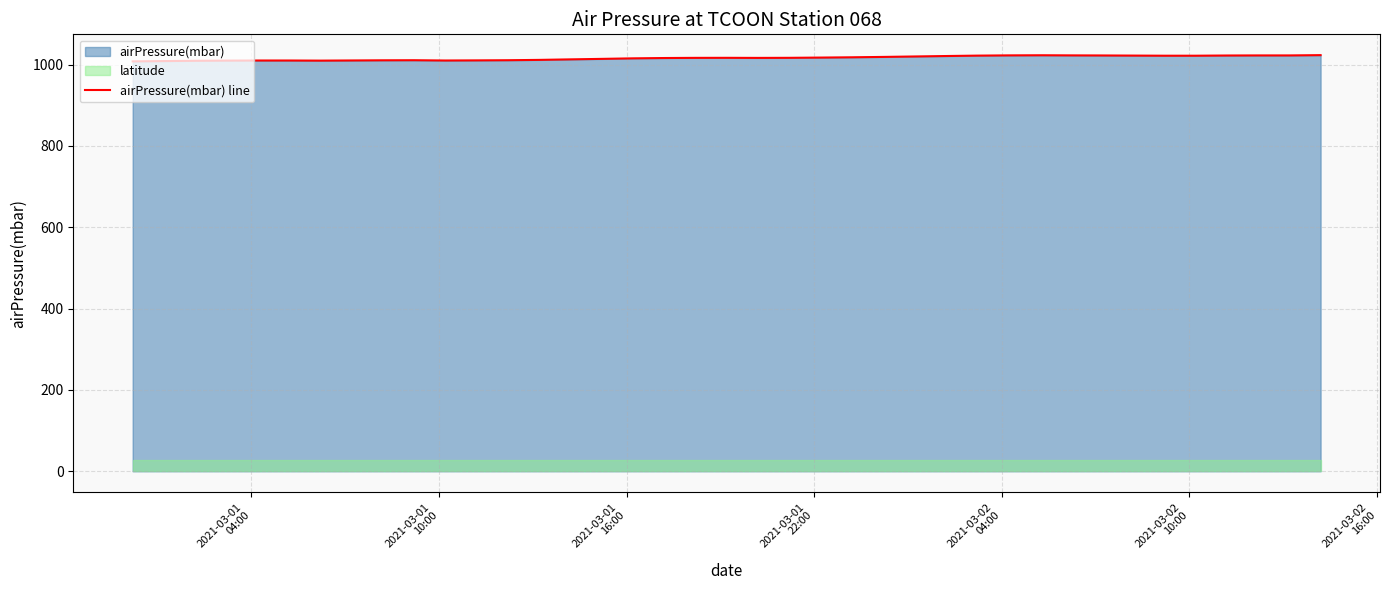

What is the minimum value for airPressure(mbar) line?

1008.0